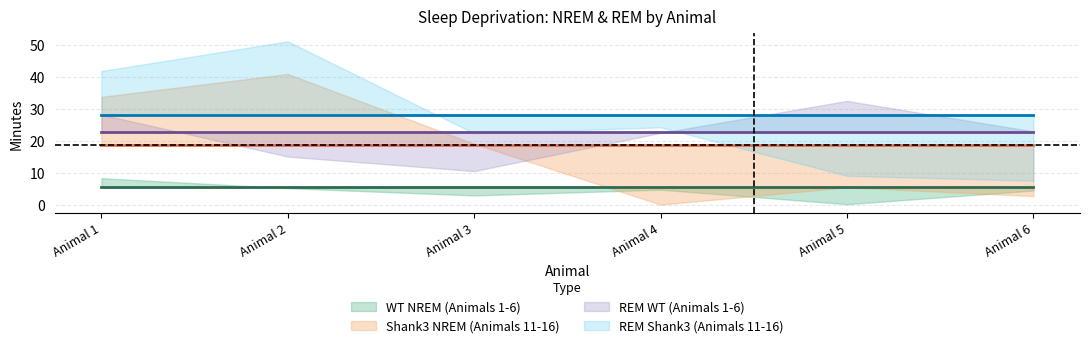

What is the approximate value of Shank3 Animals (11-16) at Animal 1?

33.7